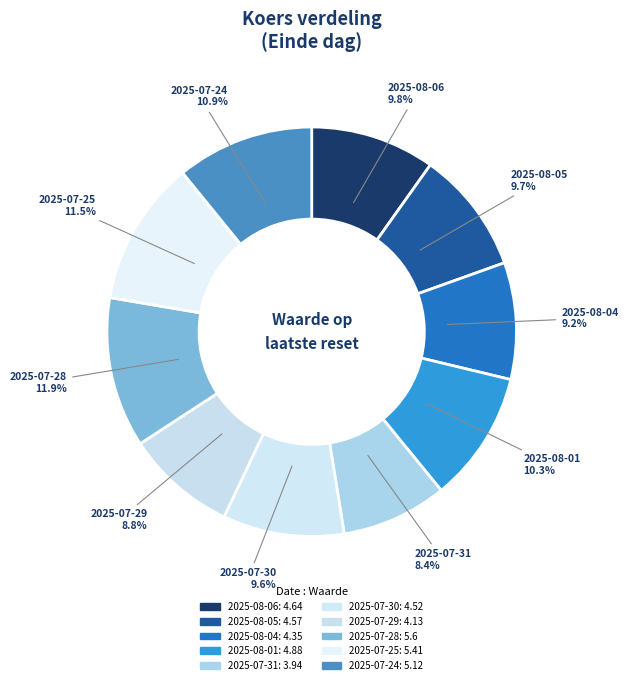

To the nearest percent, what is the combined percentage of 2025-07-28 and 2025-07-25?

23%